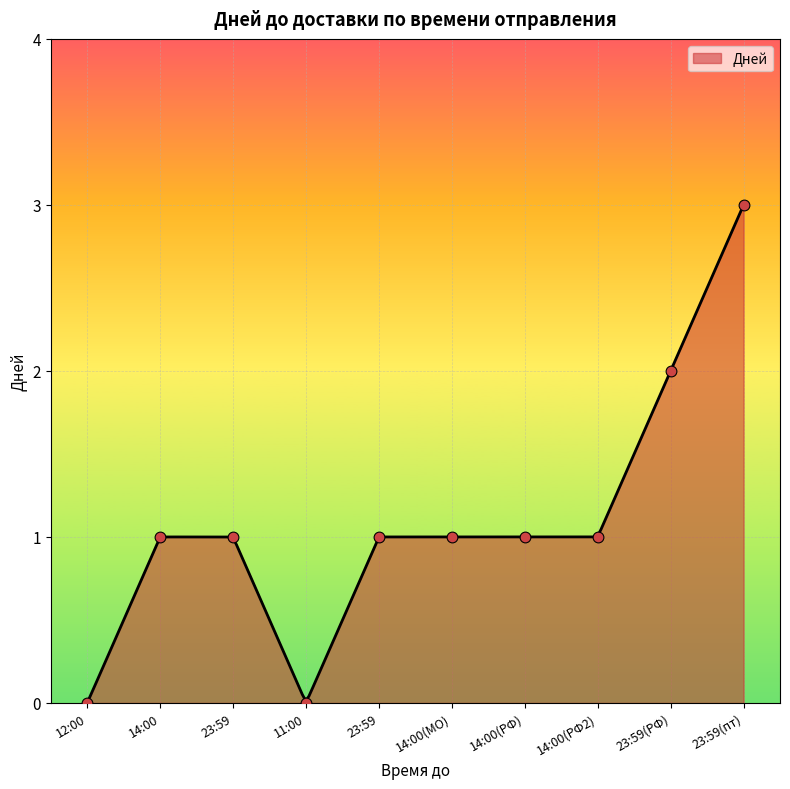

The value of Дней at 23:59(пт) is 3.0. True or false?

True